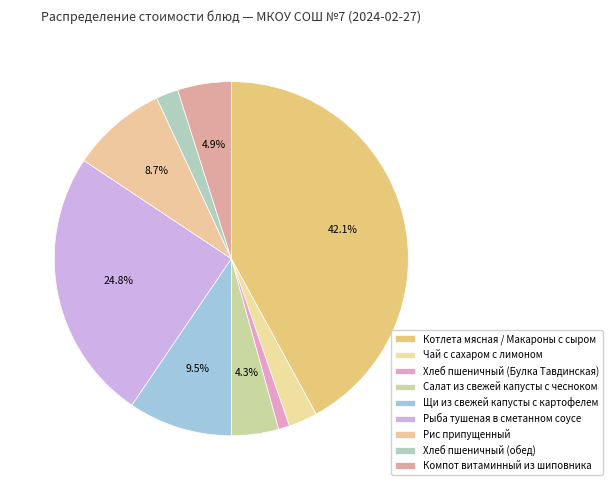

True or false: Котлета мясная / Макароны с сыром accounts for 48% of the total.

False